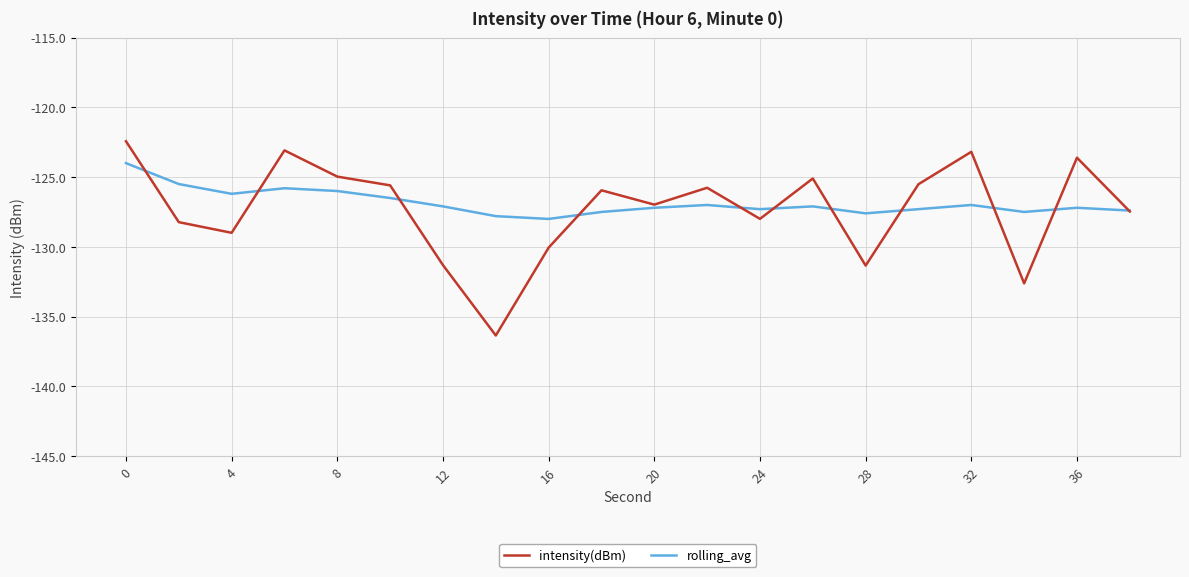

List the series in order of their peak value, lowest first.

rolling_avg, intensity(dBm)